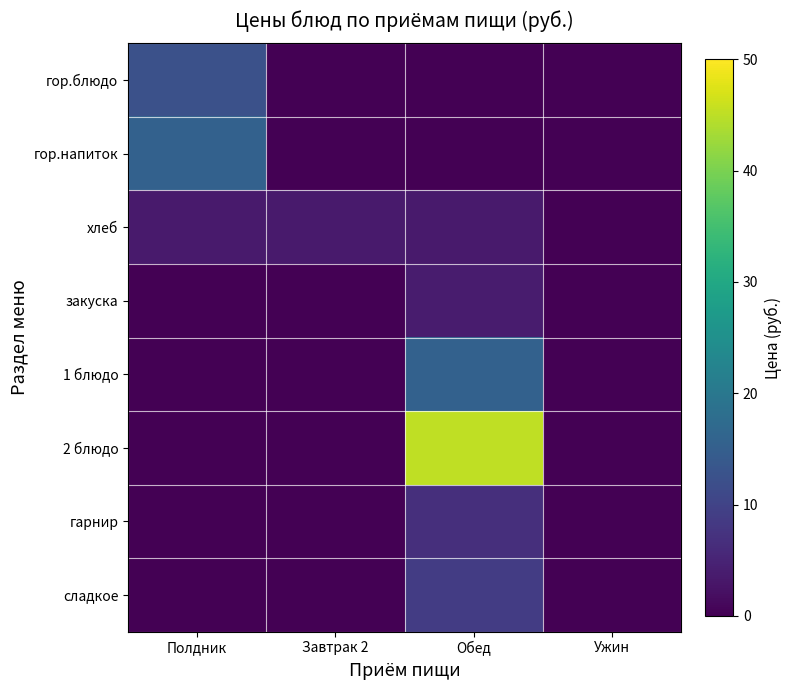

How many data points does each series have?

4